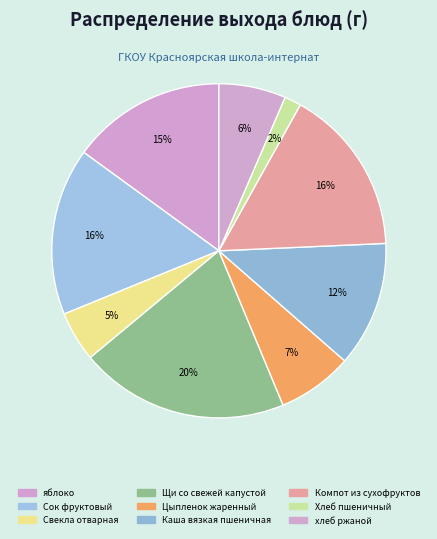

Is there a majority slice in this chart?

No